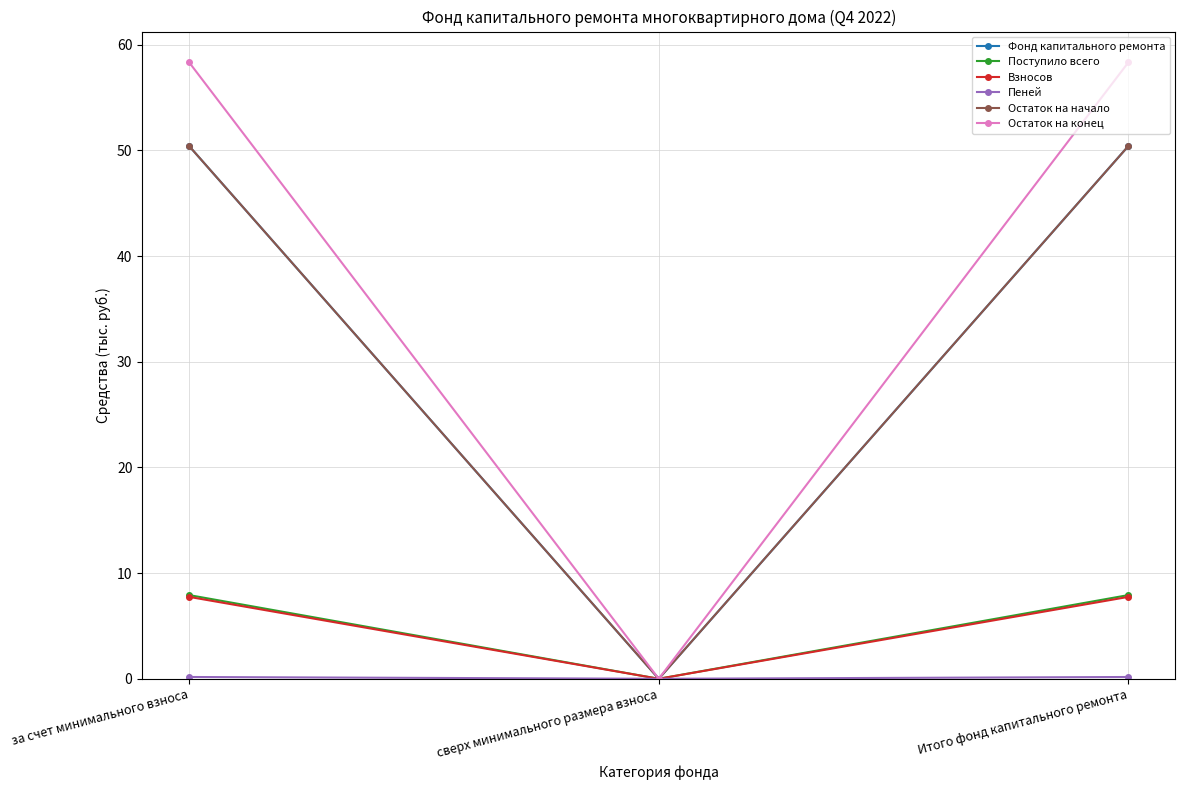

What is the average value of the Взносов series?

5.2